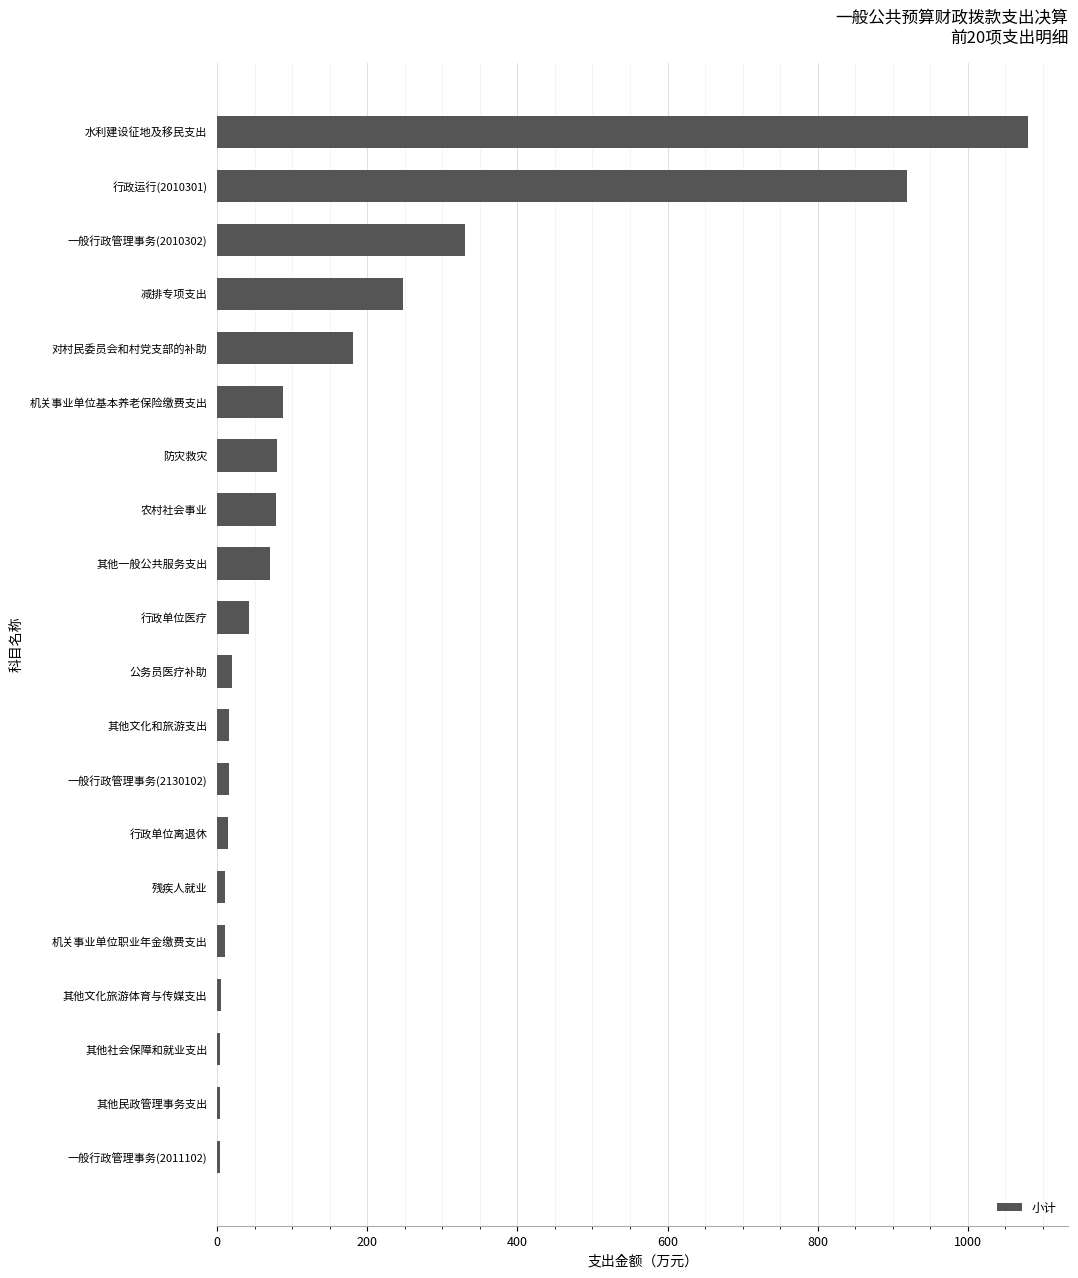

At which label is the value closest to 541?

一般行政管理事务(2010302)